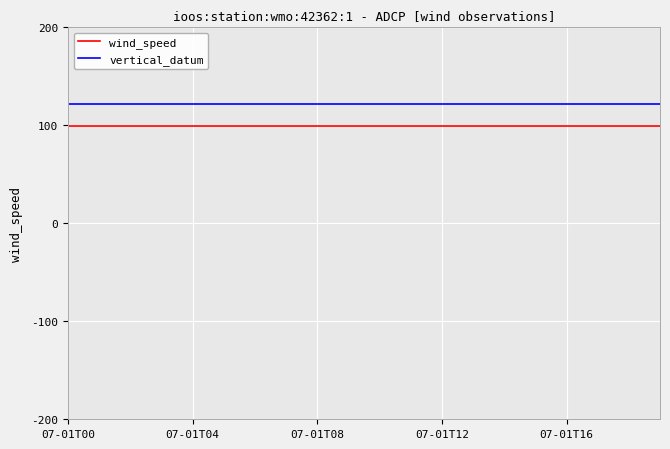

True or false: vertical_datum and wind_speed cross at least once.

False